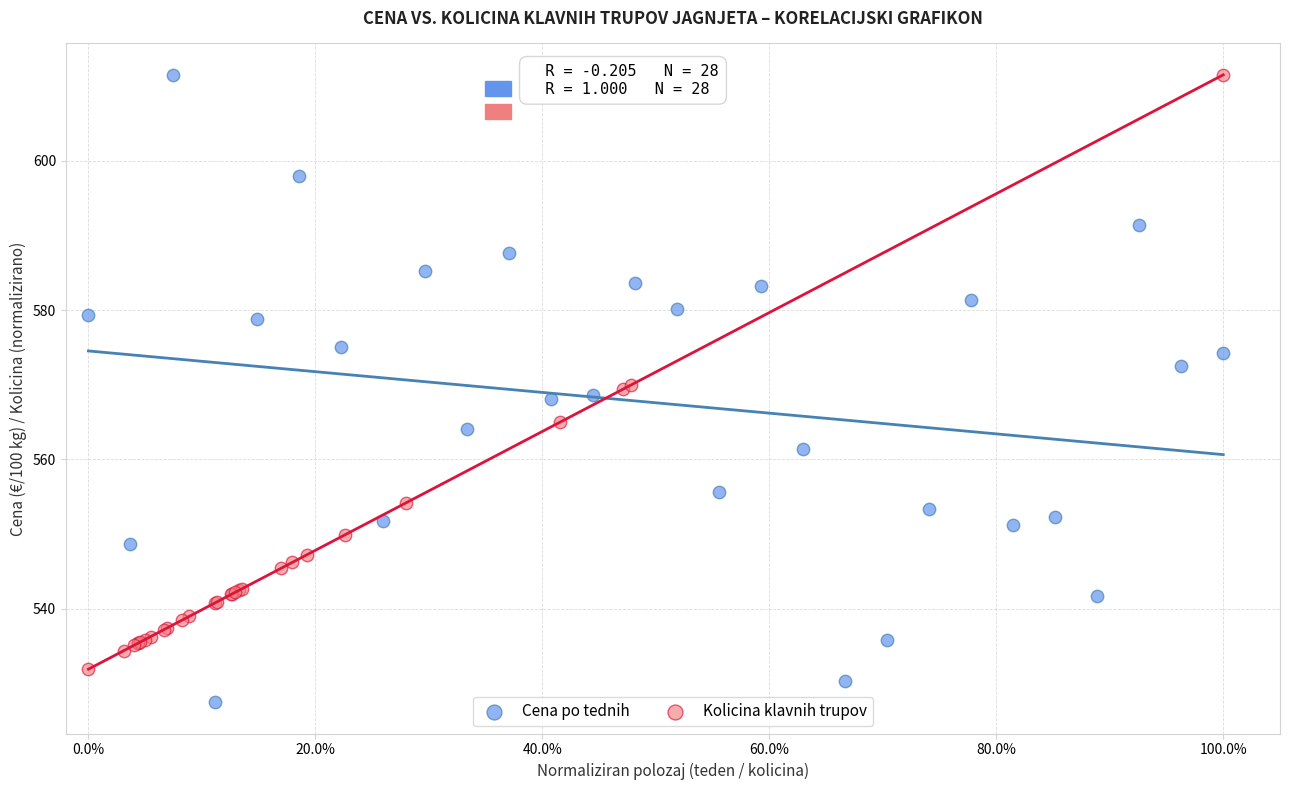

Which series contains the lowest Y value?

Cena po tednih